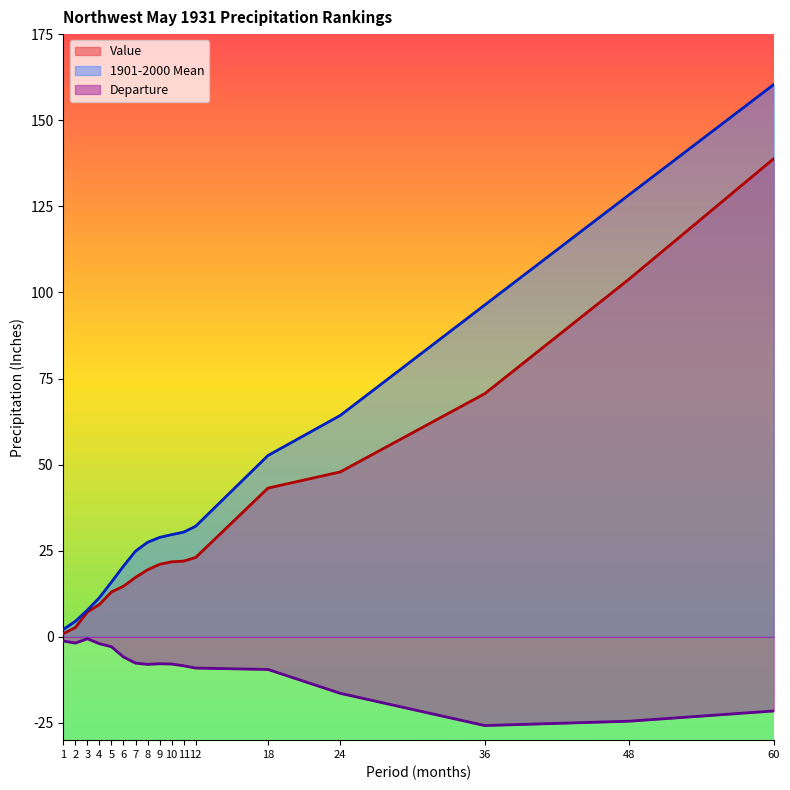

At how many categories does at least one series exceed 70?

3